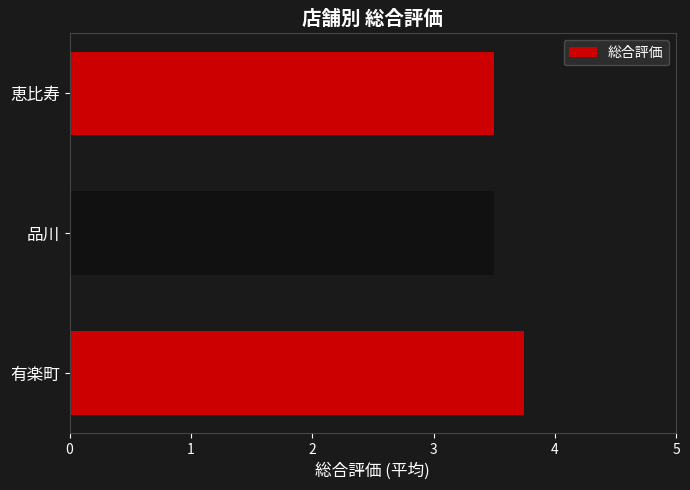

What is the sum of all values?

10.8